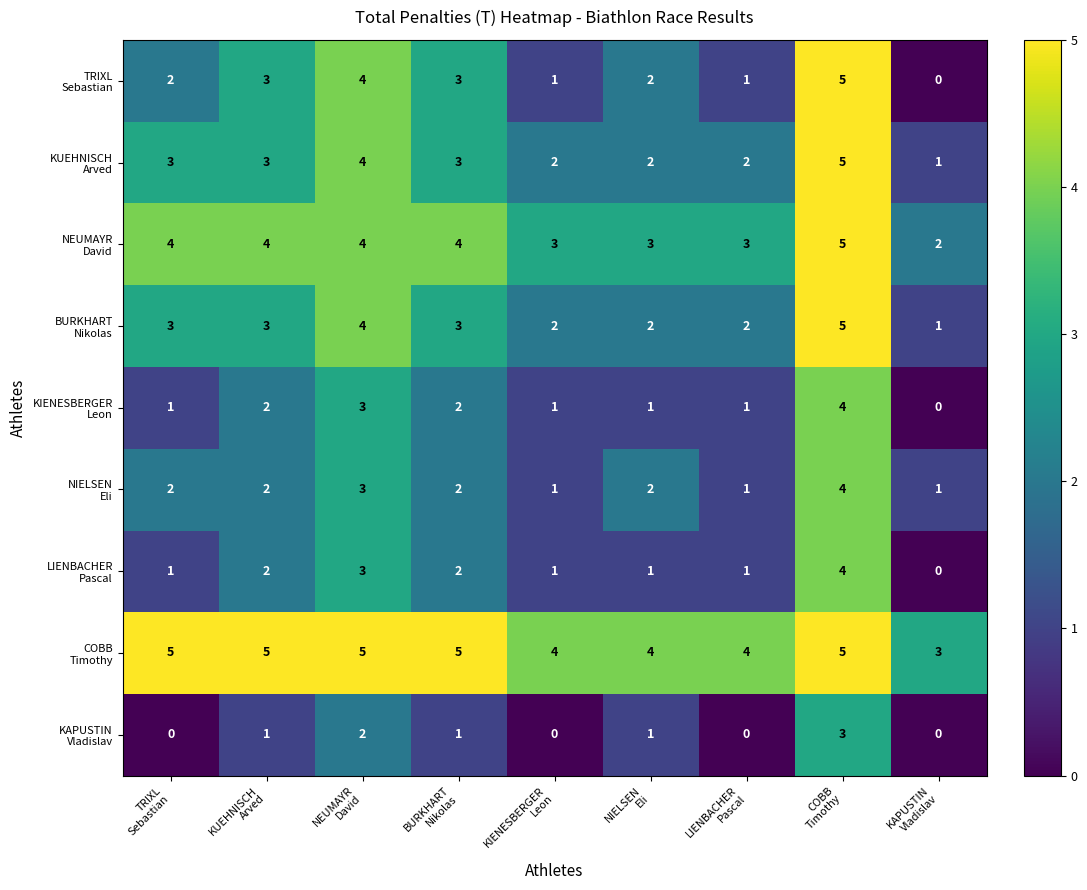

What is the difference between the highest and lowest values at KAPUSTIN
Vladislav?

3